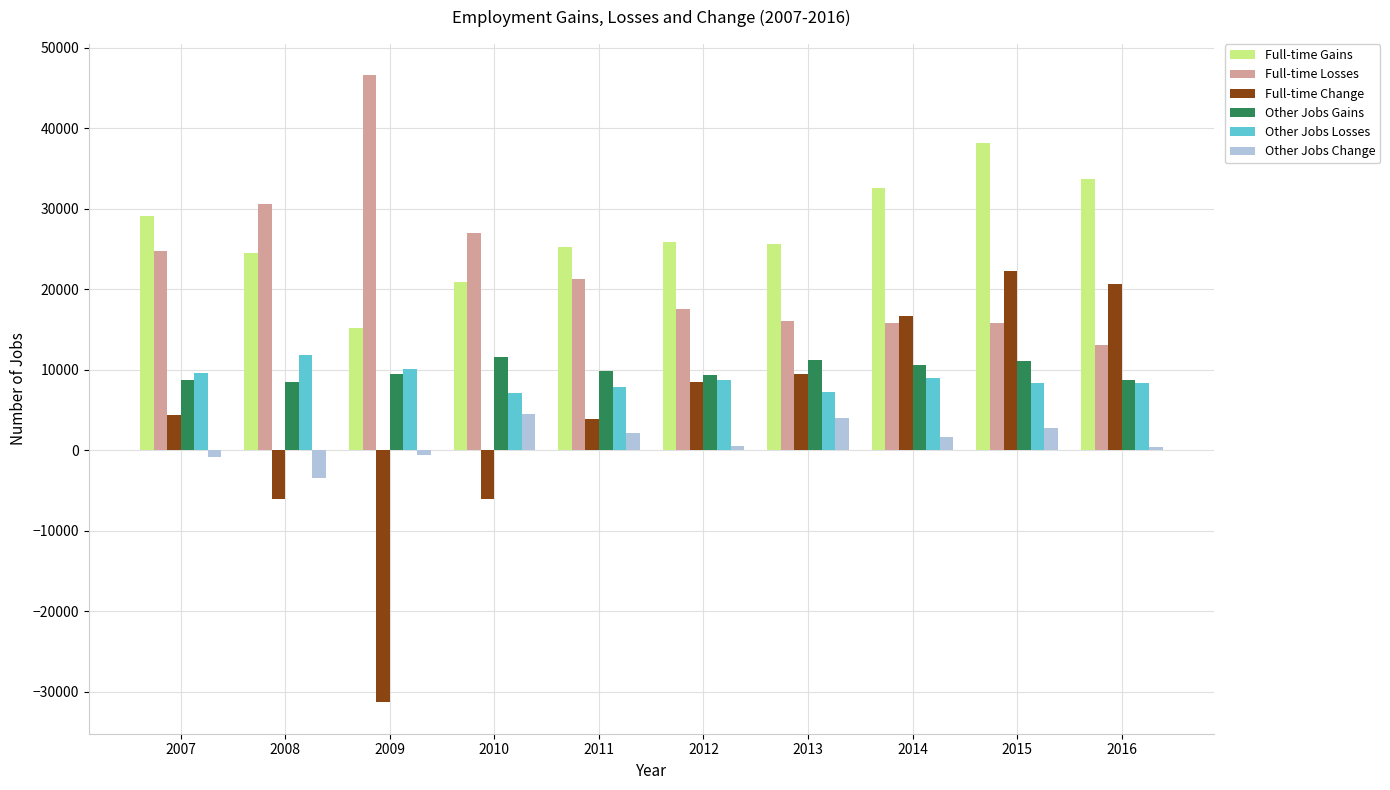

True or false: Full-time Change has a value of 28742 at 2014.

False